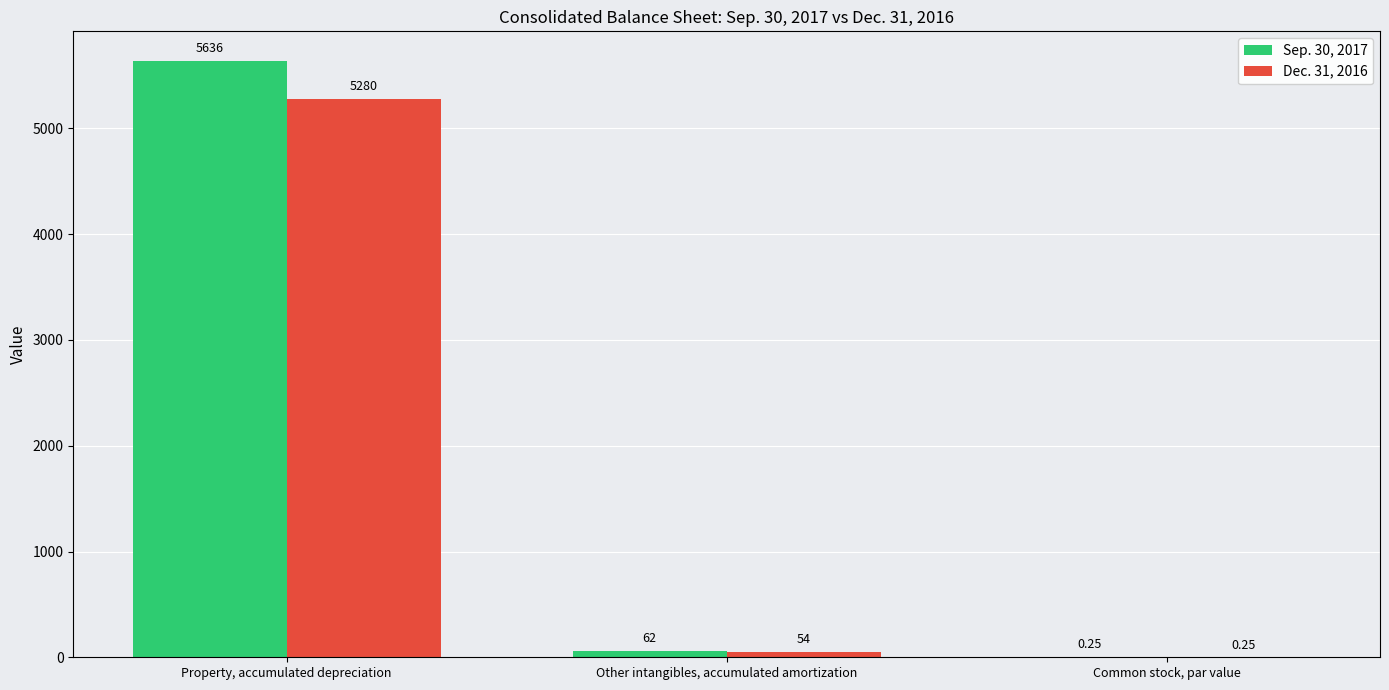

Is it true that Dec. 31, 2016 equals 54.0 at Other intangibles, accumulated amortization?

True